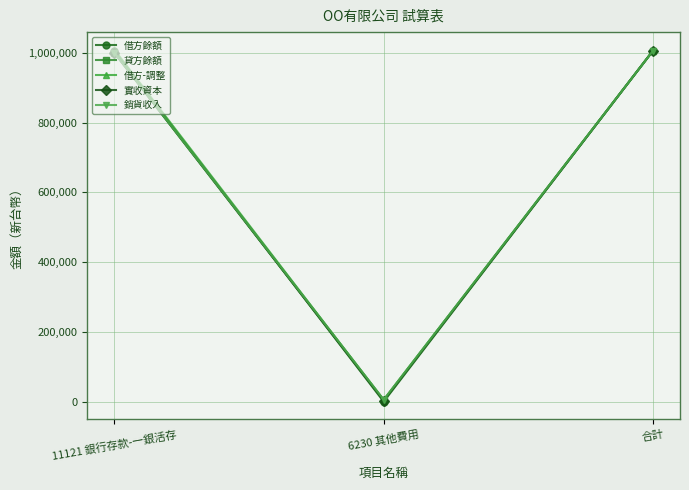

What position from the left is 6230 其他費用?

2